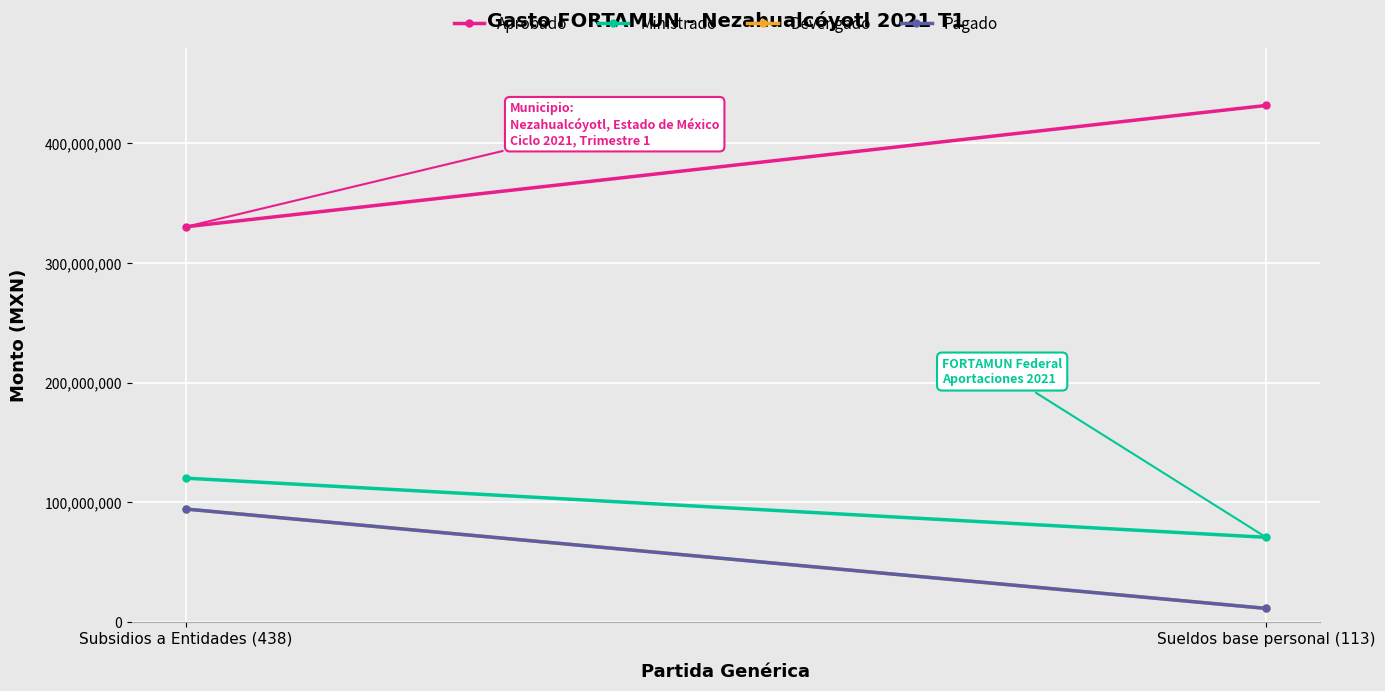

How many values in the Aprobado series are below 431801067?

1